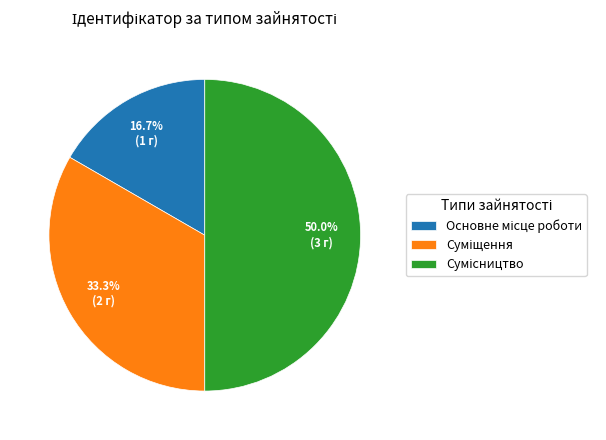

Count the number of slices in the pie.

3